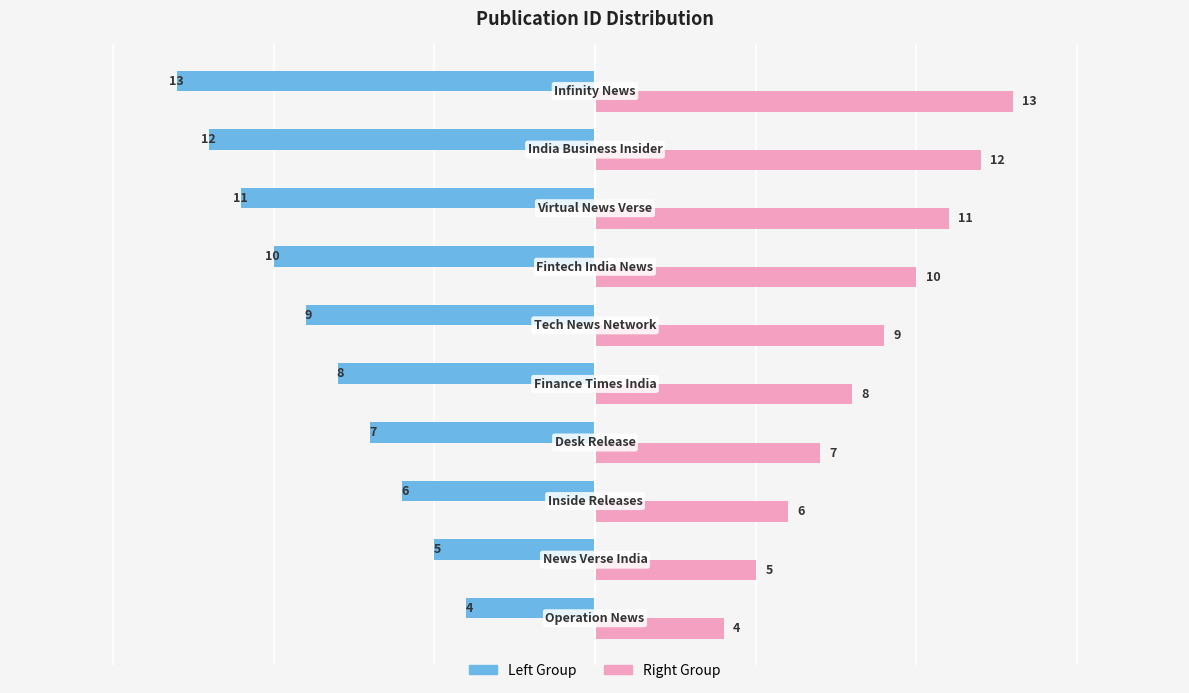

What is the minimum value shown in the chart?

-13